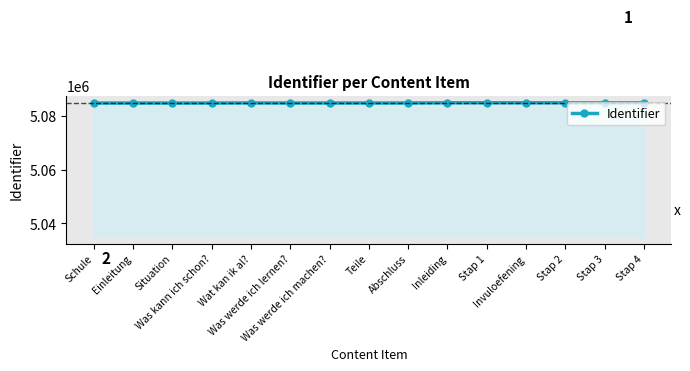

What is the difference between the maximum and minimum values?

112